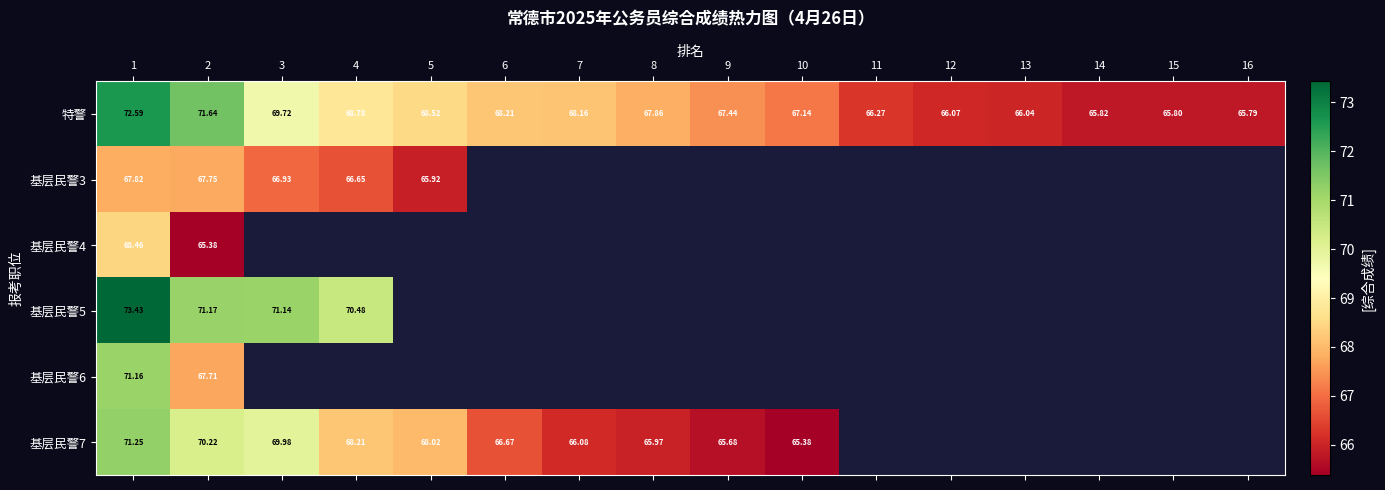

Is the value of 基层民警6 at 2 greater than the value of 特警 at 10?

Yes